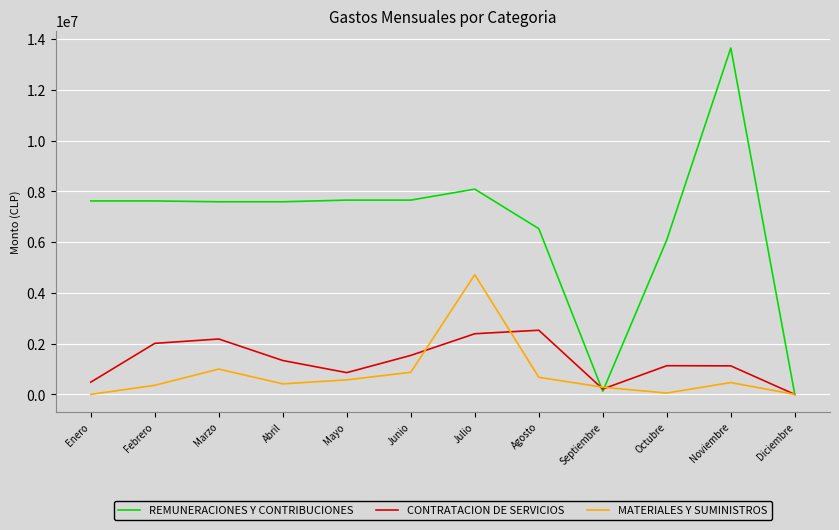

Is the value of REMUNERACIONES Y CONTRIBUCIONES at Octubre greater than the value of CONTRATACION DE SERVICIOS at Julio?

Yes